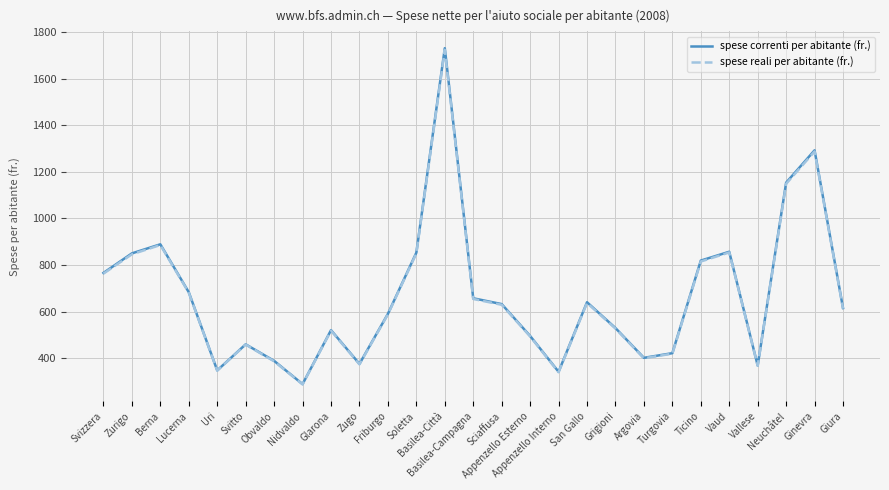

The spese reali per abitante (fr.) series shows 194 at Zurigo. True or false?

False